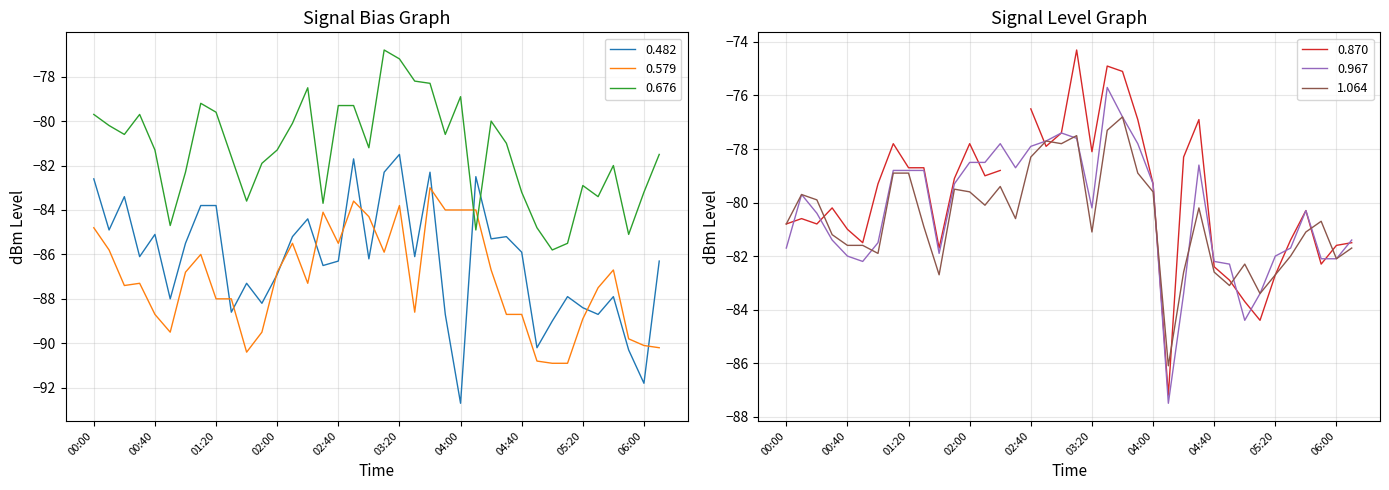

Is it true that 1.064 equals -79.4 at 02:20?

True